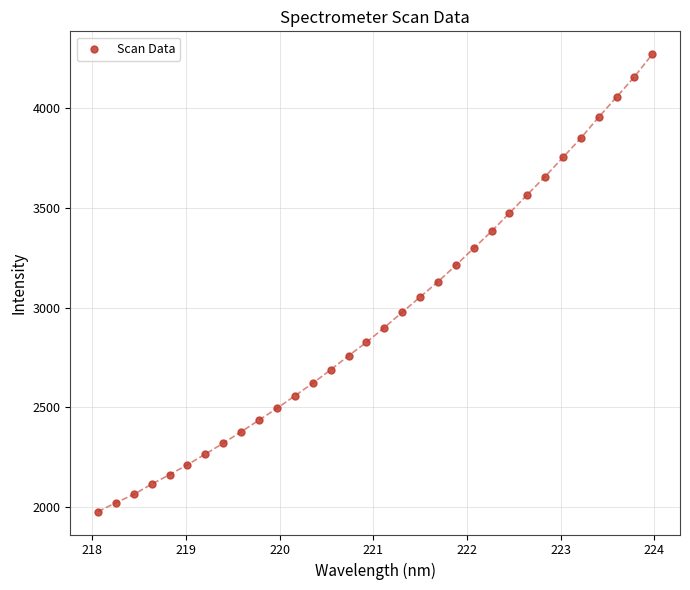

What is the range of Y values (max minus min)?

2291.9